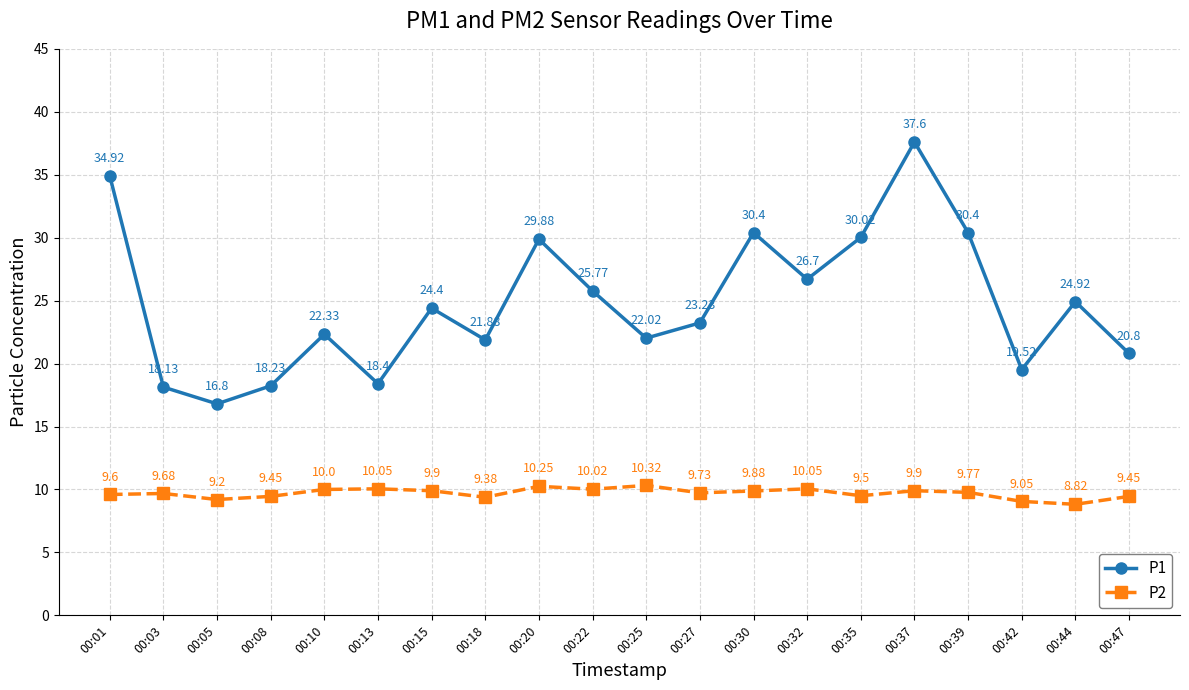

Where does the P2 series first go above 9?

00:01